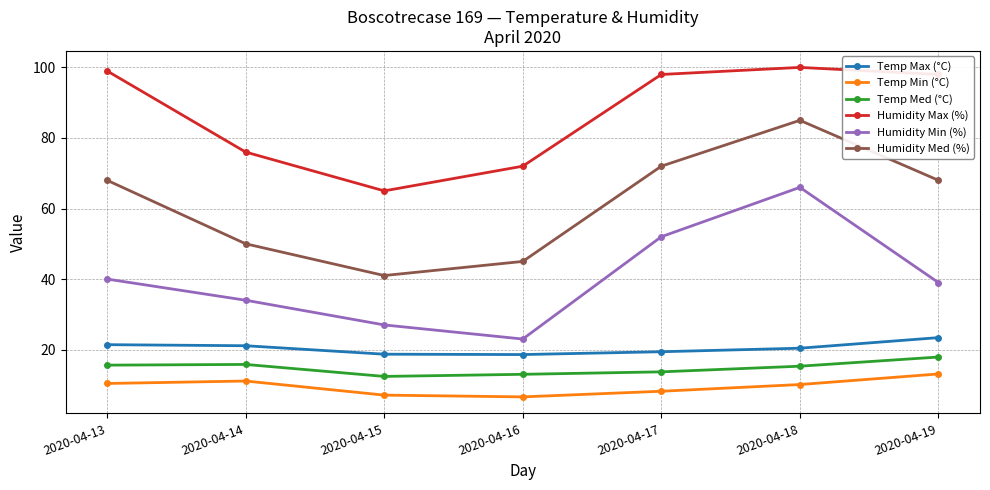

True or false: Humidity Med (%) and Humidity Max (%) intersect in this chart.

False